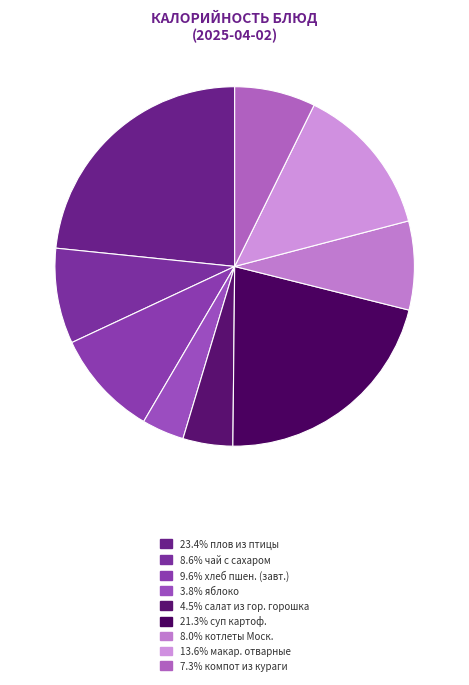

How many segments does this pie chart have?

9